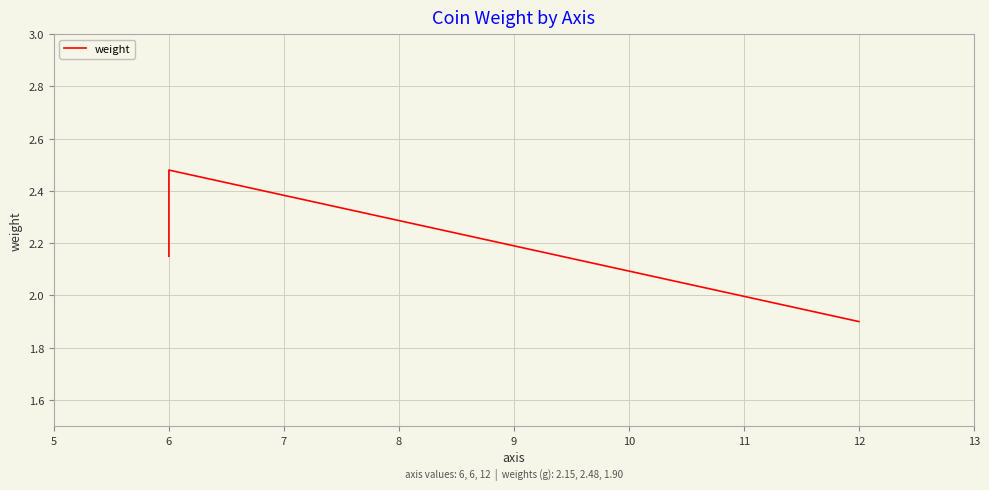

Does the chart display data point markers on the line(s)?

No